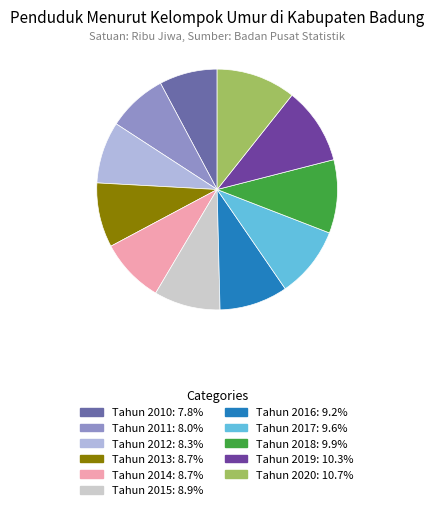

Count the number of slices in the pie.

11